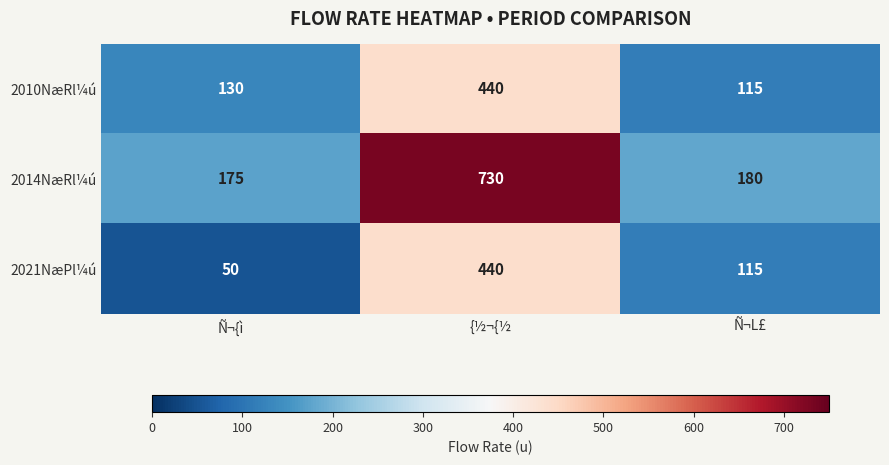

What is the average value of the 2021NæPl¼ú series?

202